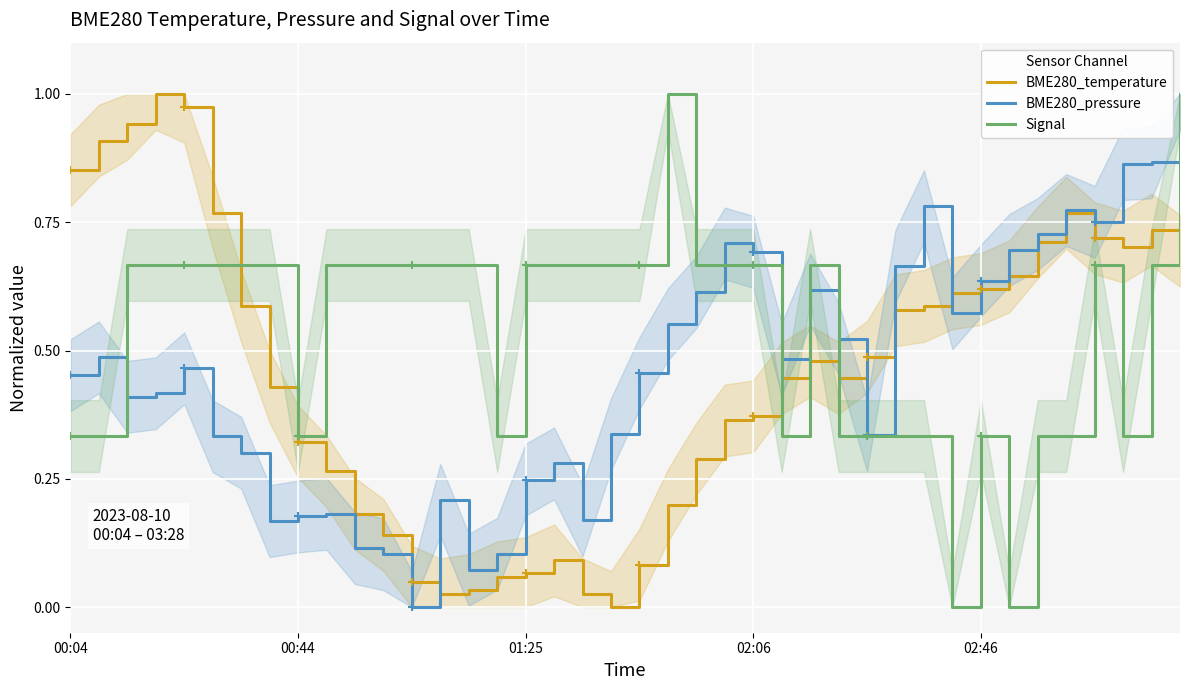

True or false: BME280_temperature has a value of 0.1 at 11.

False